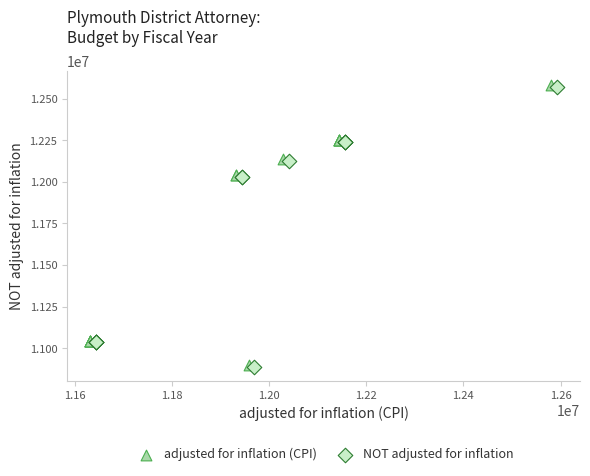

Which series has the largest Y range (max minus min)?

adjusted for inflation (CPI)